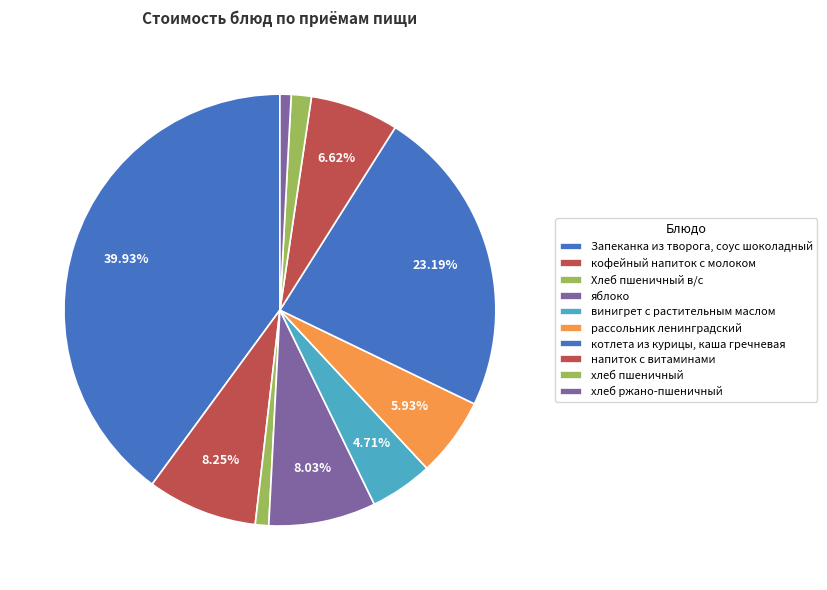

Is there any slice that represents more than half of the pie?

No